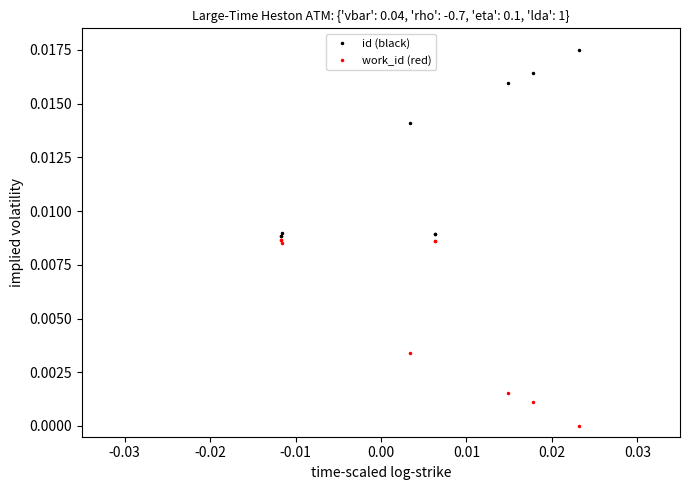

How many id (black) values are between 0 and 1?

10